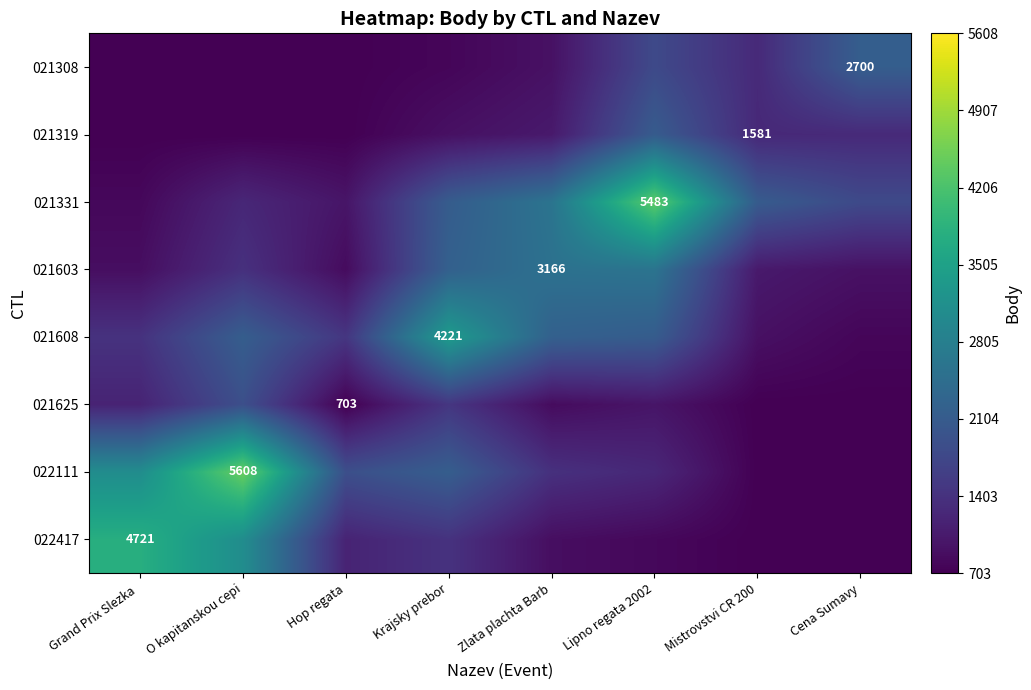

Is the value of 021608 at Hop regata greater than the value of 022417 at Grand Prix Slezka?

No